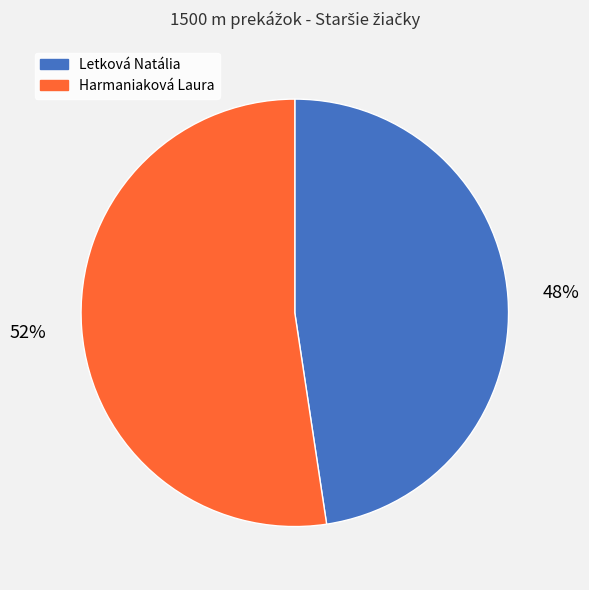

True or false: Harmaniaková Laura accounts for 52% of the total.

True